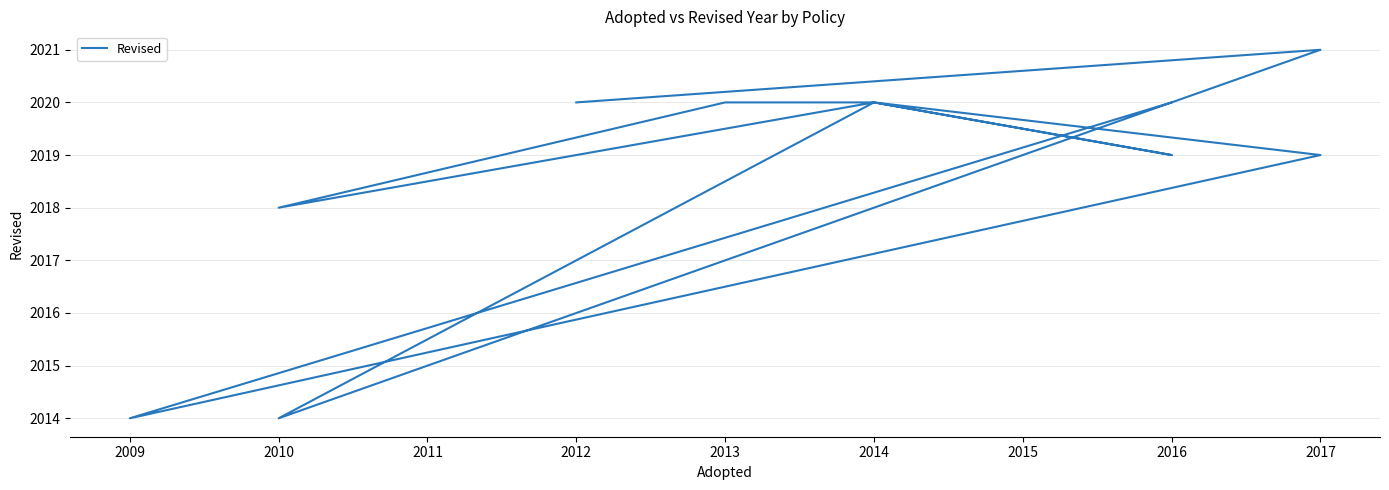

Is this an area chart (filled region under the line)?

No